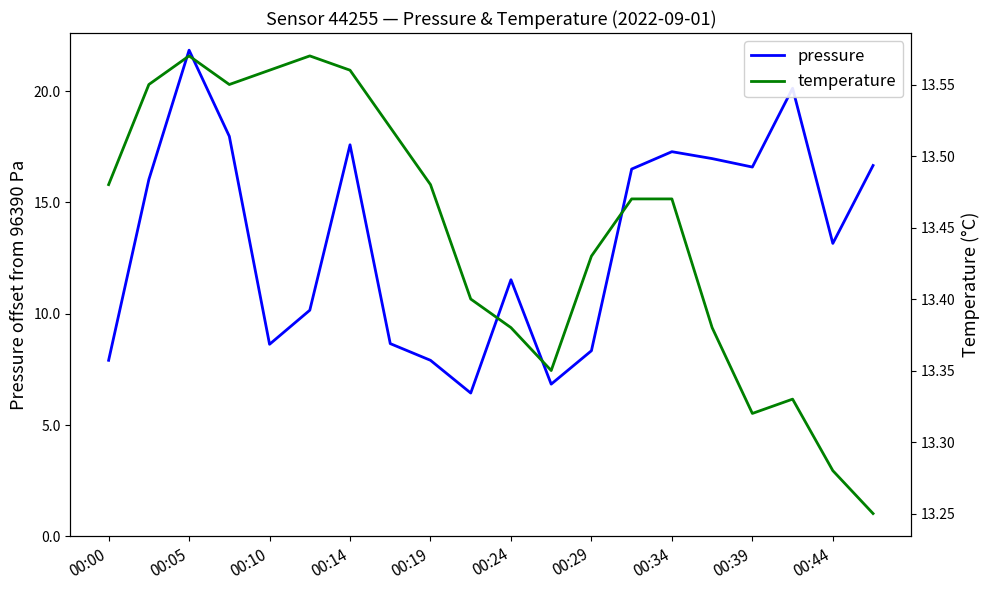

How many interior local valleys does the temperature series have?

3